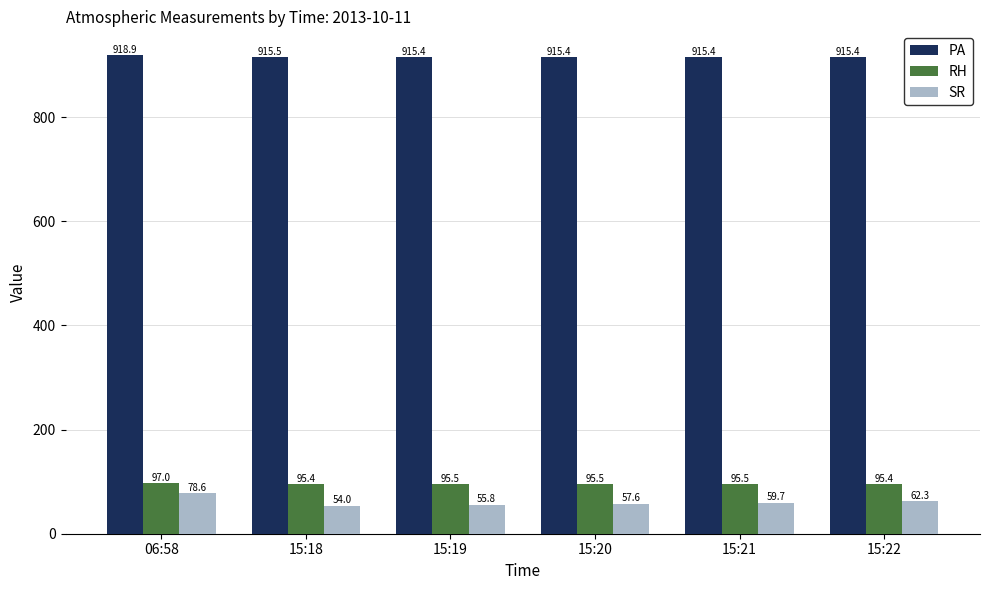

Reading left to right, extract all data points from this chart.

PA: 06:58=918.9	15:18=915.5	15:19=915.4	15:20=915.4	15:21=915.4	15:22=915.4
RH: 06:58=97.0	15:18=95.4	15:19=95.5	15:20=95.5	15:21=95.5	15:22=95.4
SR: 06:58=78.6	15:18=54.0	15:19=55.8	15:20=57.6	15:21=59.7	15:22=62.3